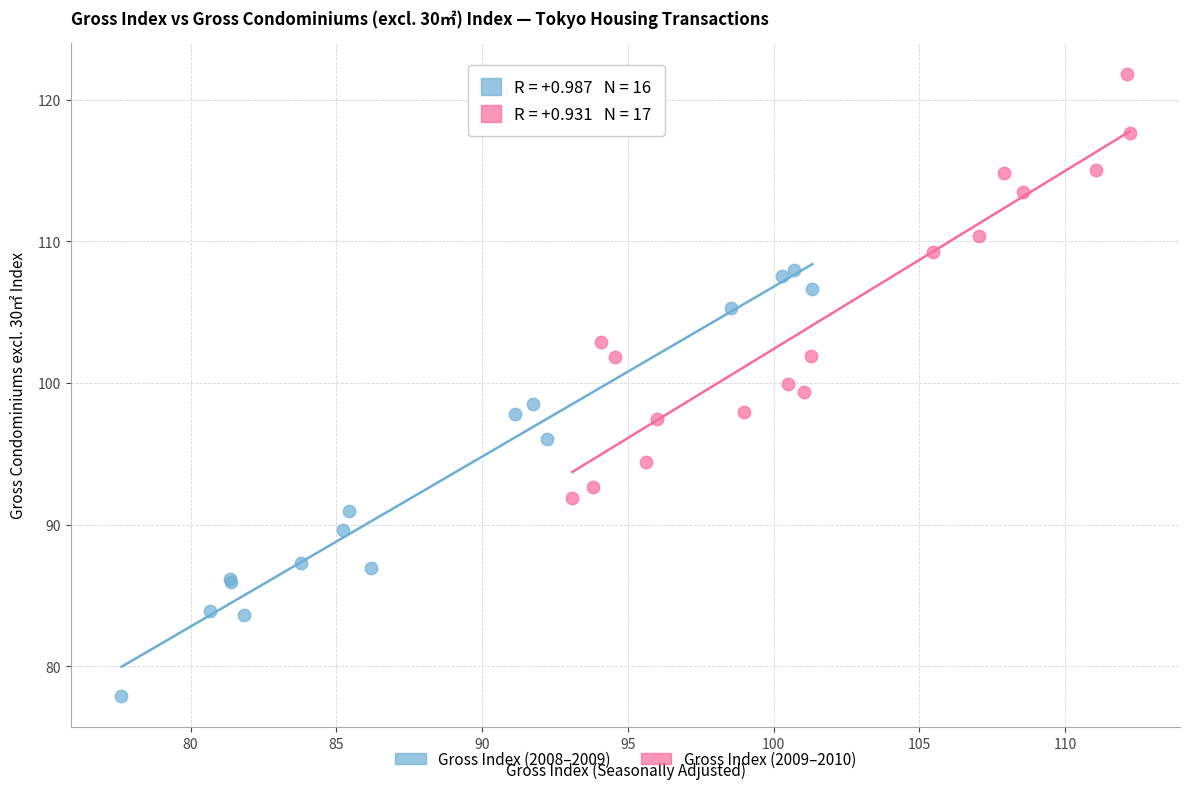

Which series contains the lowest Y value?

Gross Index (2008–2009)